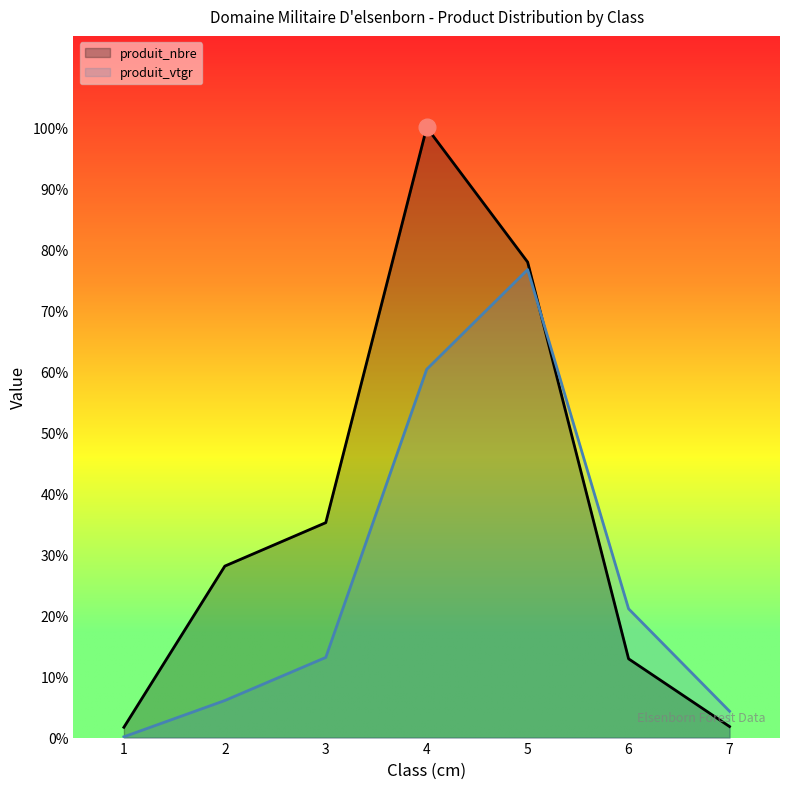

Reading right to left, list all the values displayed in this chart.

produit_nbre: 7=15.0	6=107.0	5=646.0	4=829.0	3=292.0	2=233.0	1=14.0
produit_vtgr: 7=35.8	6=175.0	5=635.9	4=500.4	3=108.9	2=50.4	1=1.1